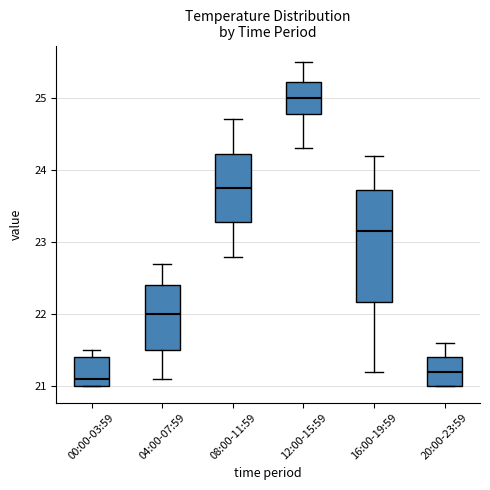

Reading left to right, transcribe this box plot: for each box, give where its median line is, the range the box spans, and where its two whiskers end, as read against the y-axis. The values are not printed on the chart, so give them approximately, as read against the axis.

00:00-03:59: median 21.1, box 21.0 to 21.4, whiskers 21.0 to 21.5
04:00-07:59: median 22.0, box 21.5 to 22.4, whiskers 21.1 to 22.7
08:00-11:59: median 23.8, box 23.3 to 24.2, whiskers 22.8 to 24.7
12:00-15:59: median 25.0, box 24.8 to 25.2, whiskers 24.3 to 25.5
16:00-19:59: median 23.2, box 22.2 to 23.7, whiskers 21.2 to 24.2
20:00-23:59: median 21.2, box 21.0 to 21.4, whiskers 21.0 to 21.6